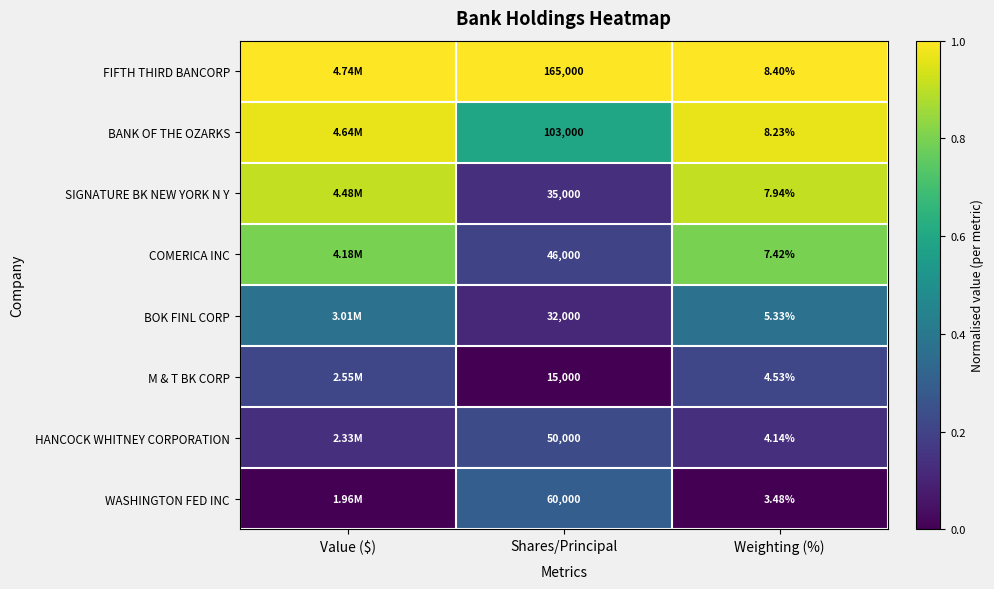

The BOK FINL CORP series shows 0.6 at Weighting (%). True or false?

False